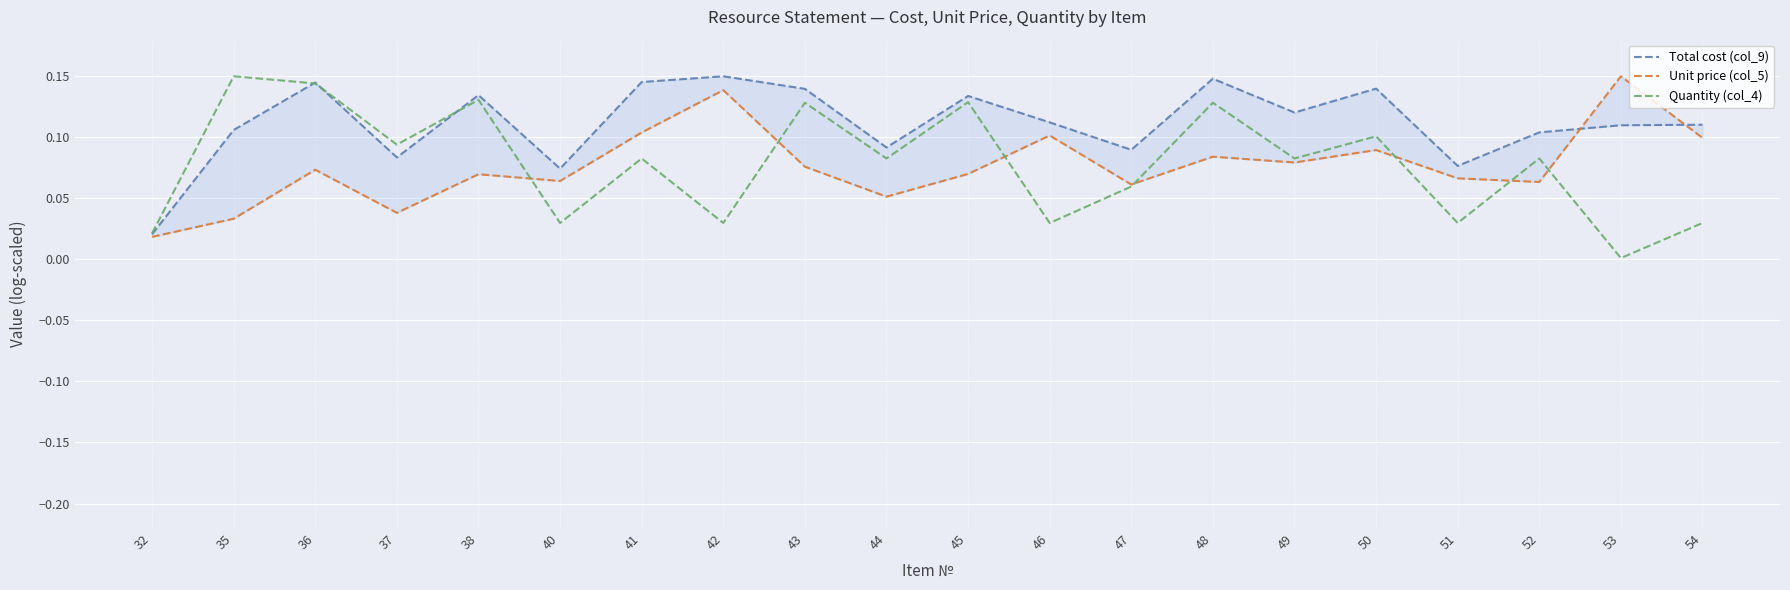

The Total cost (col_9) series shows 0.1 at 42. True or false?

True